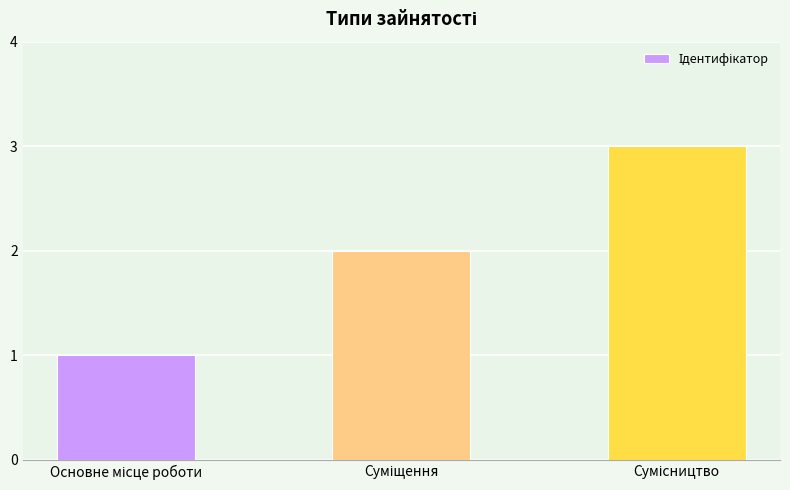

What is the maximum value shown in the chart?

3